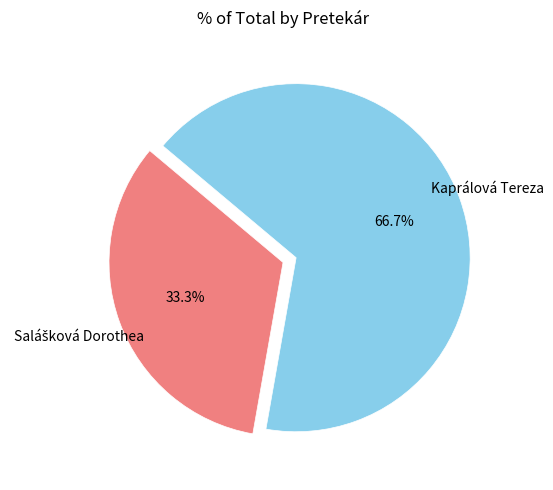

Is there any slice that represents more than half of the pie?

Yes